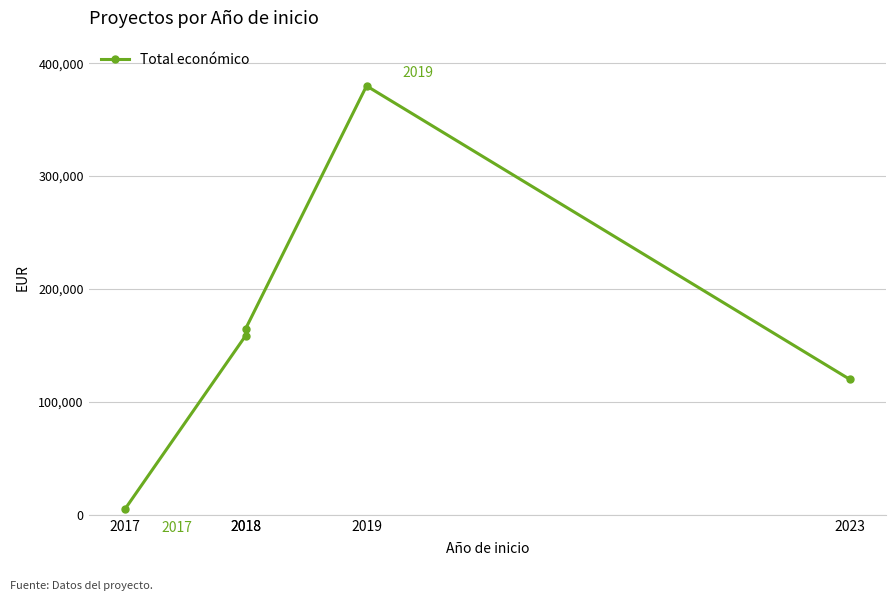

Which category has the highest value across all series?

2019